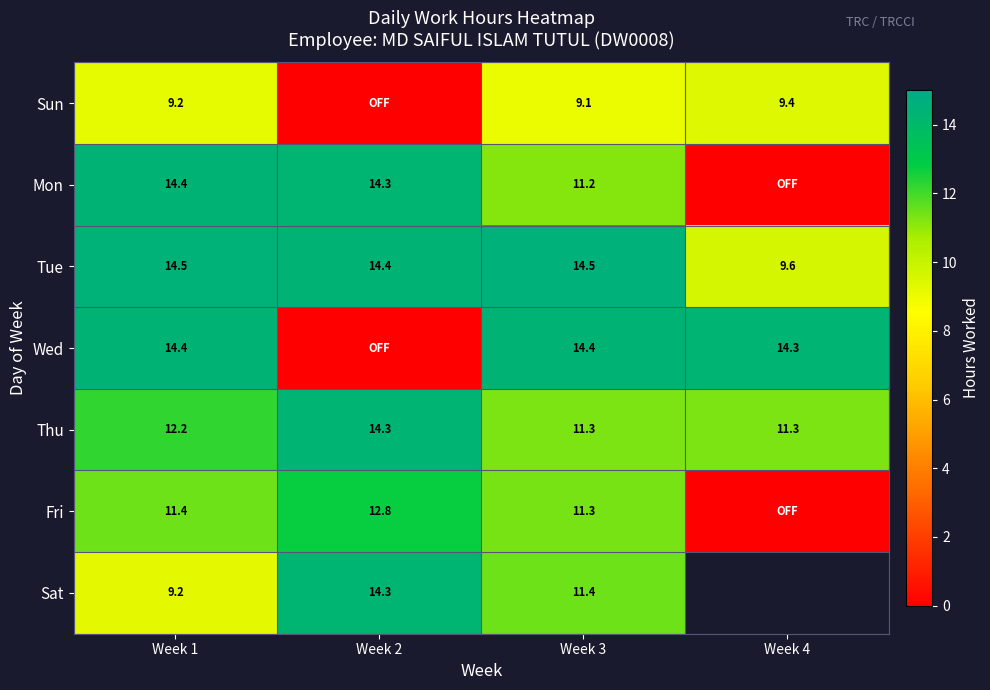

Is the value of Wed at Week 1 greater than the value of Tue at Week 4?

Yes